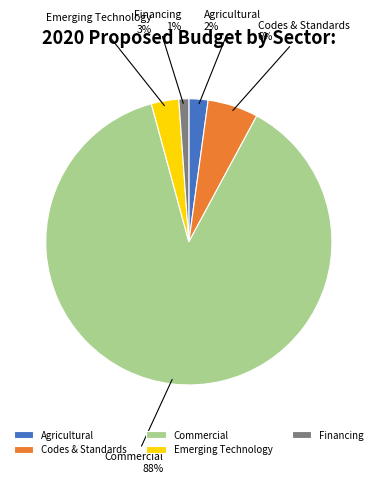

Which category has the biggest portion of the pie?

Commercial